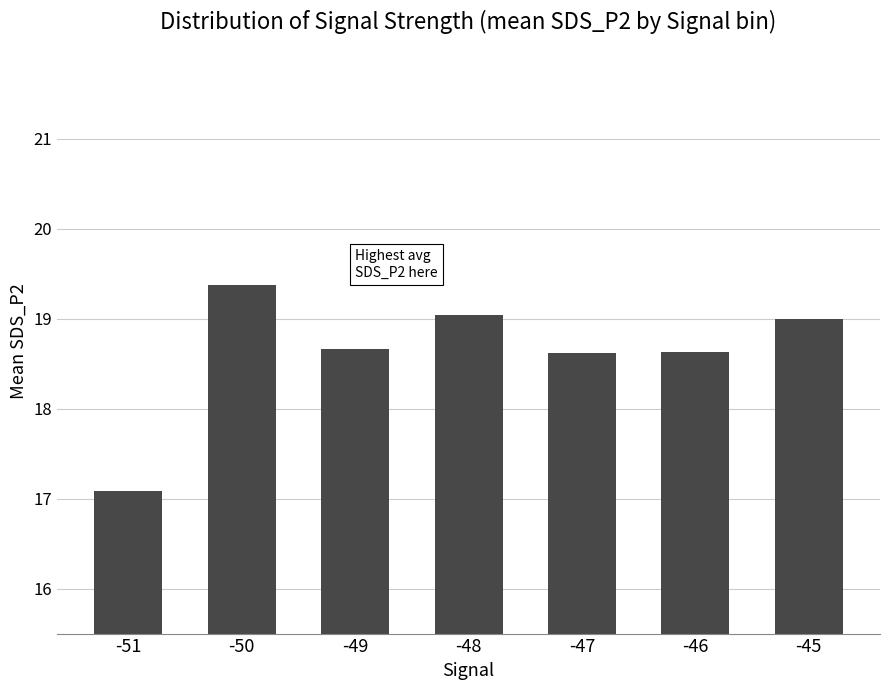

The value at -48 is 25.4. True or false?

False